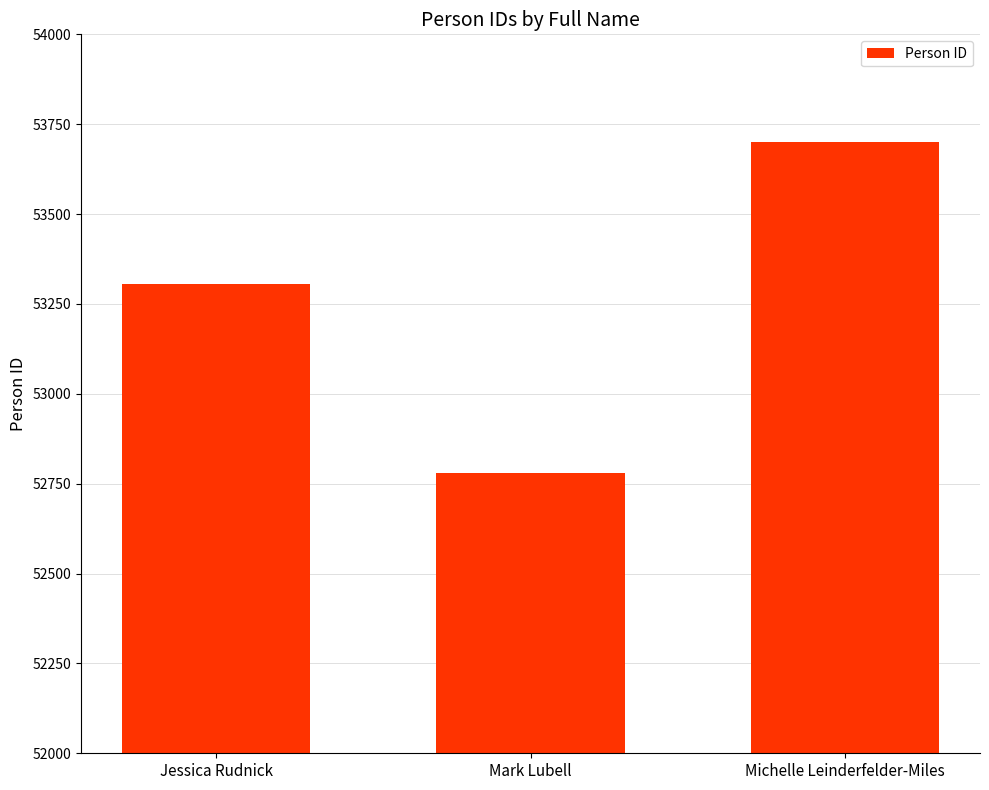

Which category has the highest value across all series?

Michelle Leinderfelder-Miles